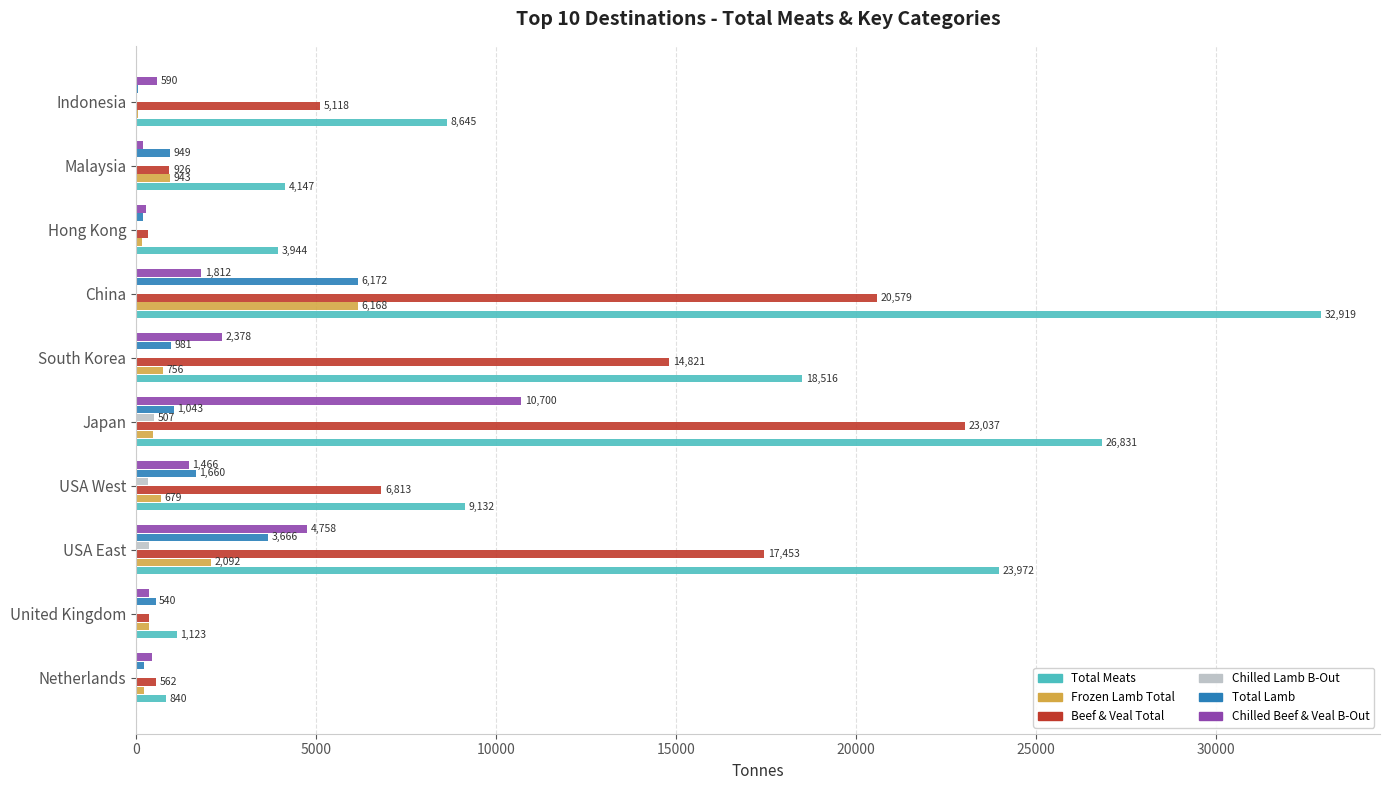

At which category is the sum across all series the highest?

China